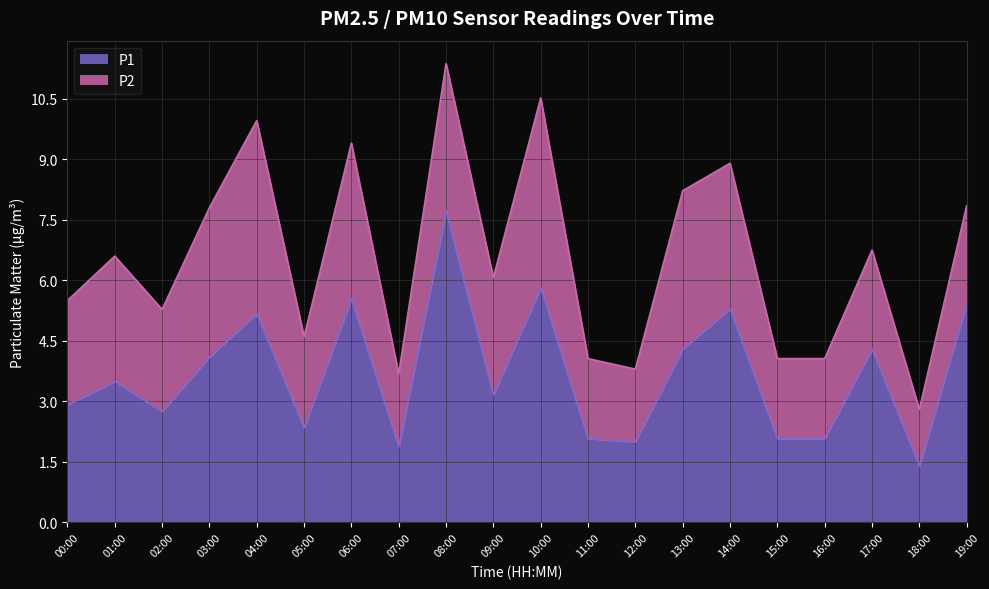

Where does the data first go above 3?

01:00